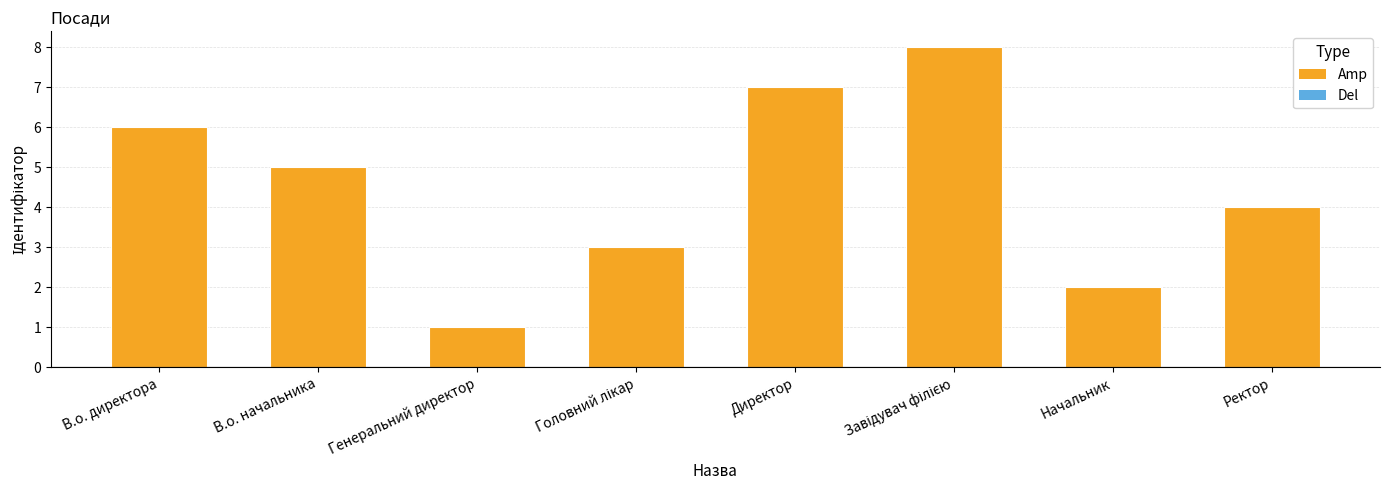

What is the difference between the maximum and minimum values?

7